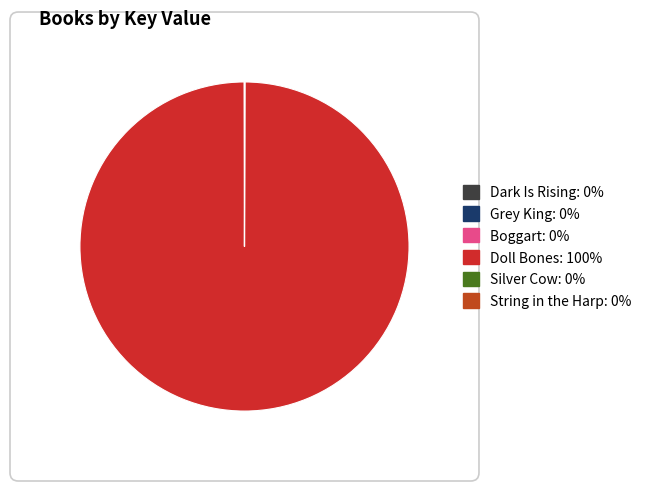

The Boggart slice represents 0% of the pie. True or false?

True